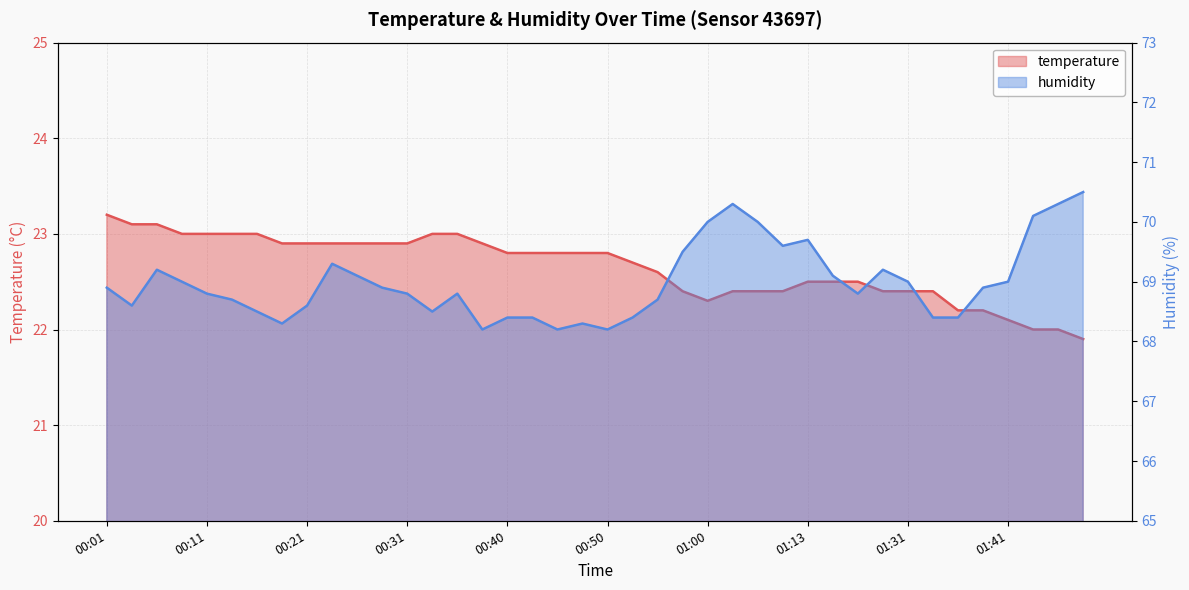

Reading left to right, list all the values displayed in this chart.

temperature: 00:01=23.2	00:04=23.1	00:06=23.1	00:09=23.0	00:11=23.0	00:14=23.0	00:16=23.0	00:18=22.9	00:21=22.9	00:23=22.9	00:26=22.9	00:28=22.9	00:31=22.9	00:33=23.0	00:35=23.0	00:38=22.9	00:40=22.8	00:43=22.8	00:45=22.8	00:48=22.8	00:50=22.8	00:53=22.7	00:55=22.6	00:58=22.4	01:00=22.3	01:03=22.4	01:08=22.4	01:11=22.4	01:13=22.5	01:15=22.5	01:18=22.5	01:20=22.4	01:31=22.4	01:34=22.4	01:36=22.2	01:39=22.2	01:41=22.1	01:43=22.0	01:46=22.0	01:48=21.9
humidity: 00:01=68.9	00:04=68.6	00:06=69.2	00:09=69.0	00:11=68.8	00:14=68.7	00:16=68.5	00:18=68.3	00:21=68.6	00:23=69.3	00:26=69.1	00:28=68.9	00:31=68.8	00:33=68.5	00:35=68.8	00:38=68.2	00:40=68.4	00:43=68.4	00:45=68.2	00:48=68.3	00:50=68.2	00:53=68.4	00:55=68.7	00:58=69.5	01:00=70.0	01:03=70.3	01:08=70.0	01:11=69.6	01:13=69.7	01:15=69.1	01:18=68.8	01:20=69.2	01:31=69.0	01:34=68.4	01:36=68.4	01:39=68.9	01:41=69.0	01:43=70.1	01:46=70.3	01:48=70.5